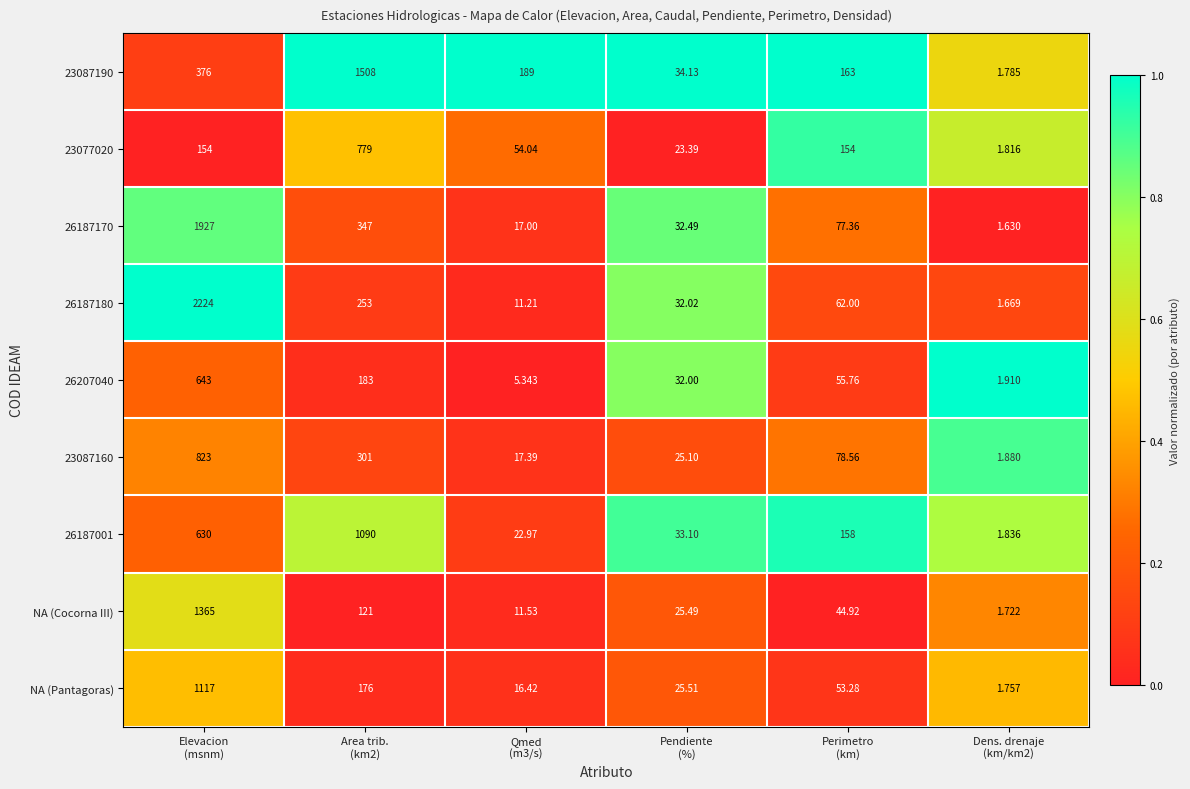

How many series are shown in this chart?

9